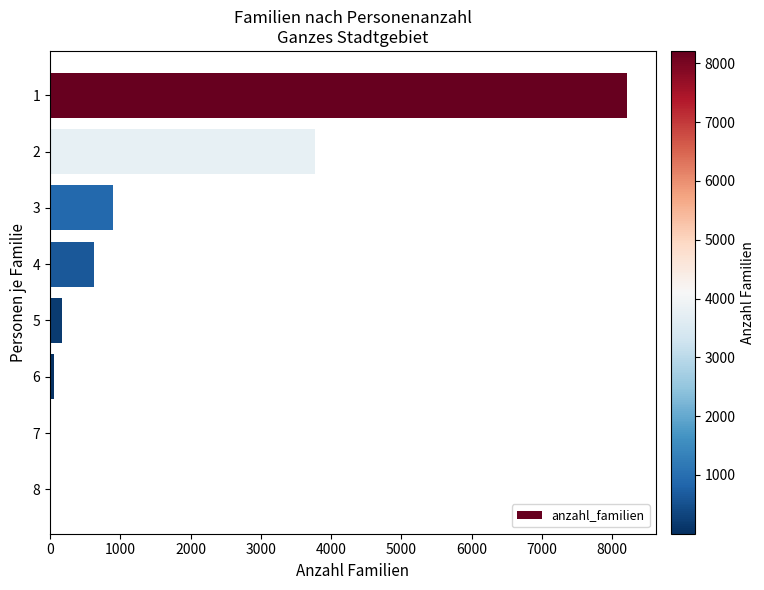

What is the maximum value shown in the chart?

8212